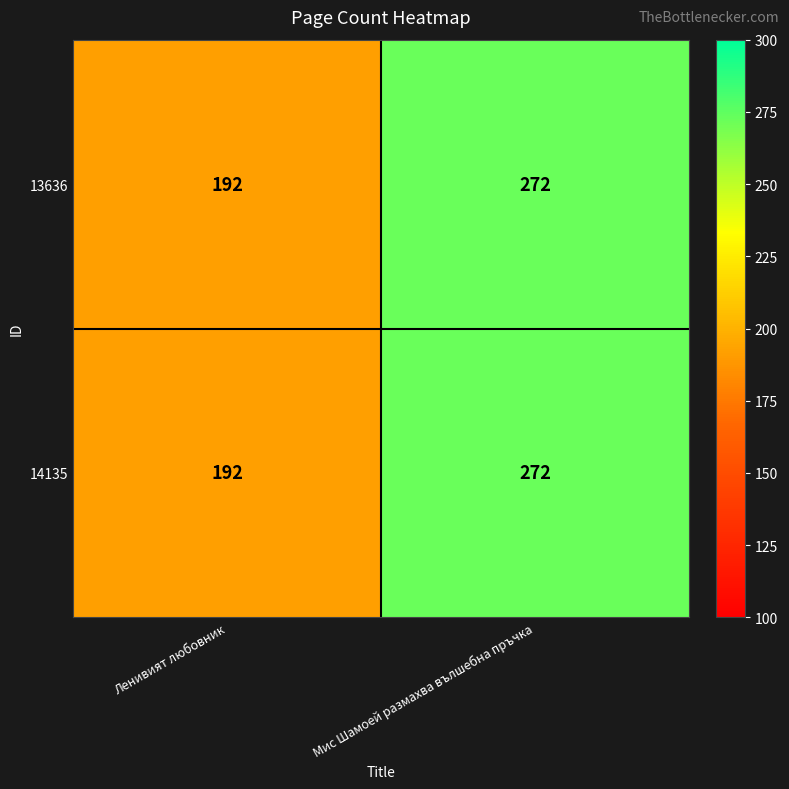

At which category is the sum across all series the highest?

Мис Шамоей размахва вълшебна пръчка